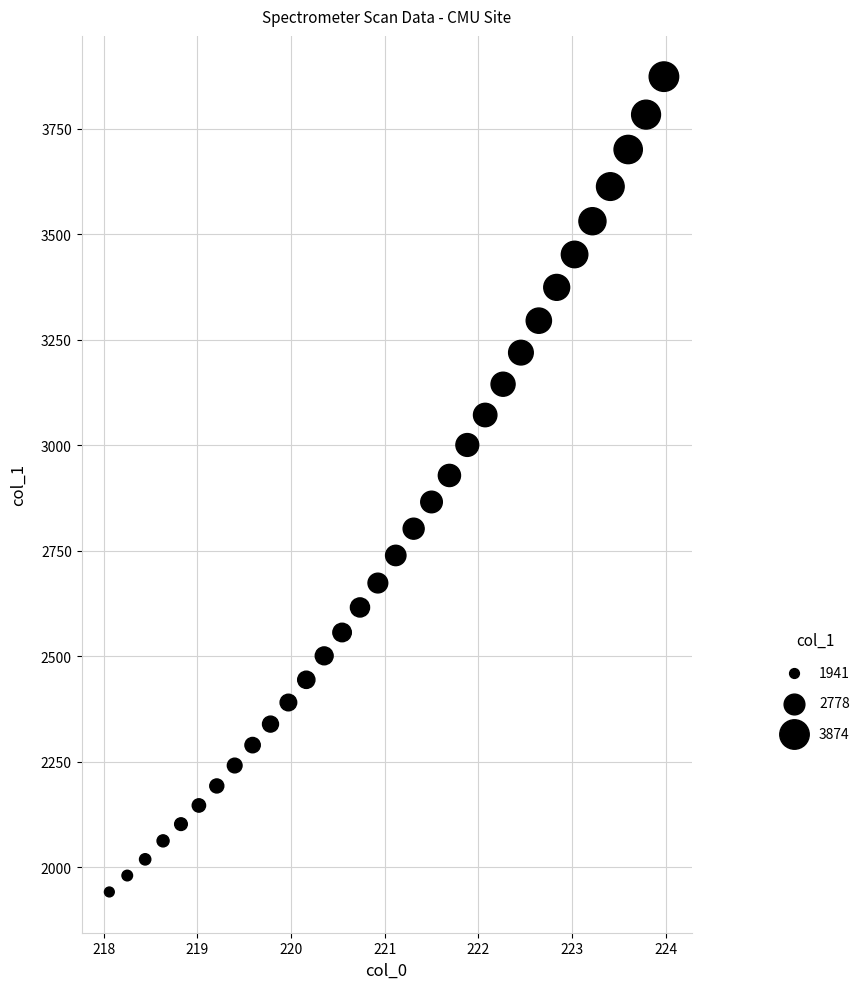

What is the range of X values (max minus min)?

5.9